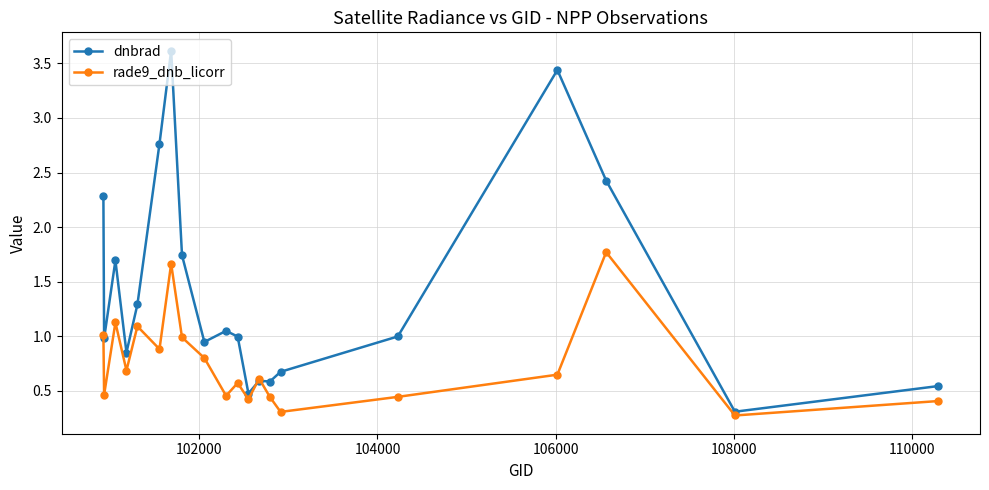

Which series has the largest total across all categories?

dnbrad